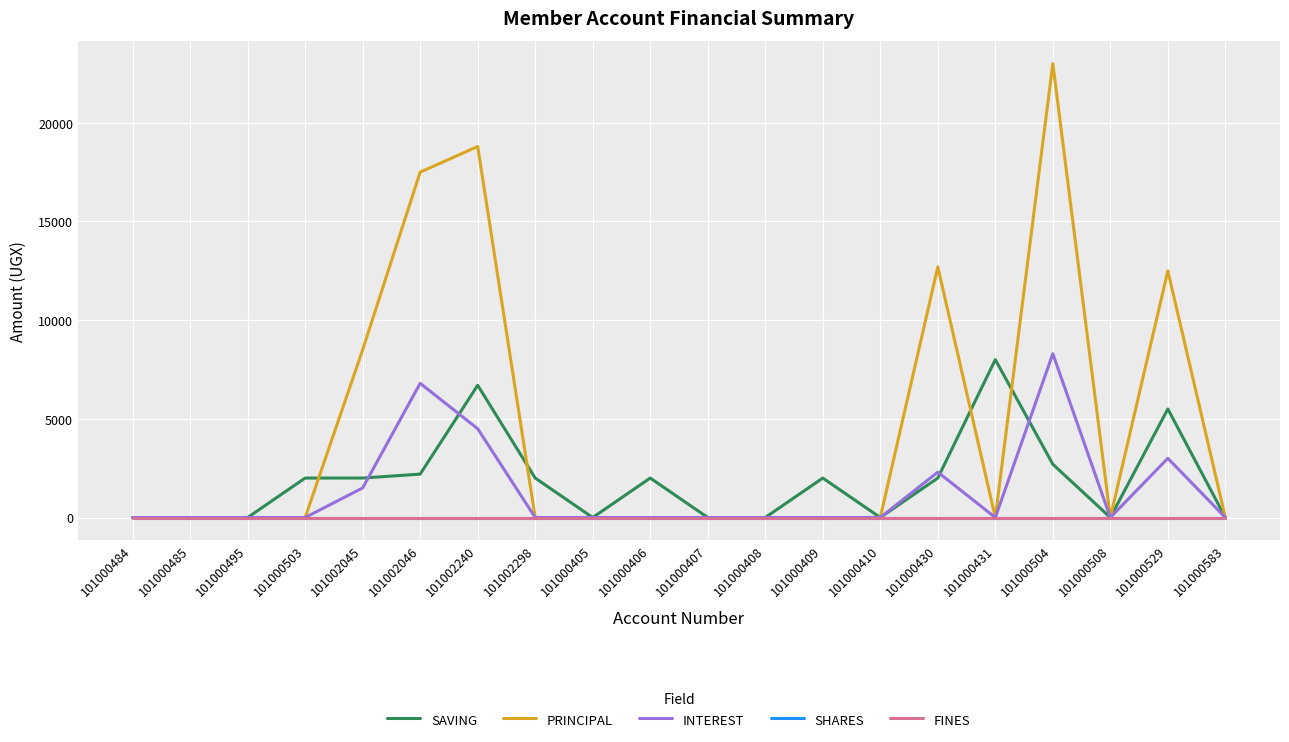

Does the chart display data point markers on the line(s)?

No